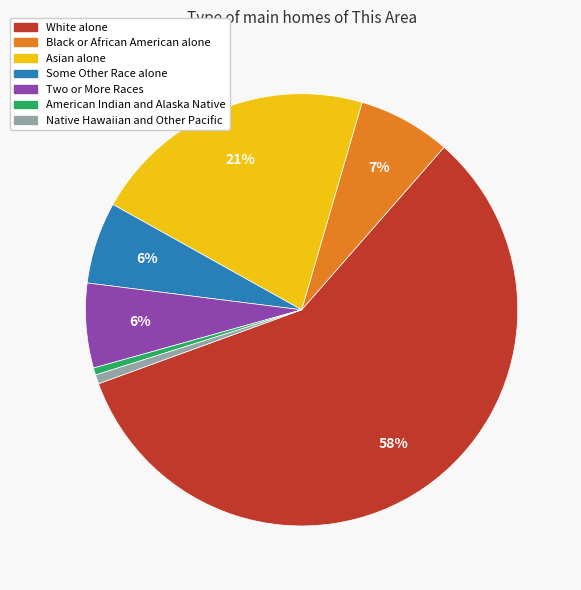

Between Some Other Race alone and Asian alone, which is larger?

Asian alone